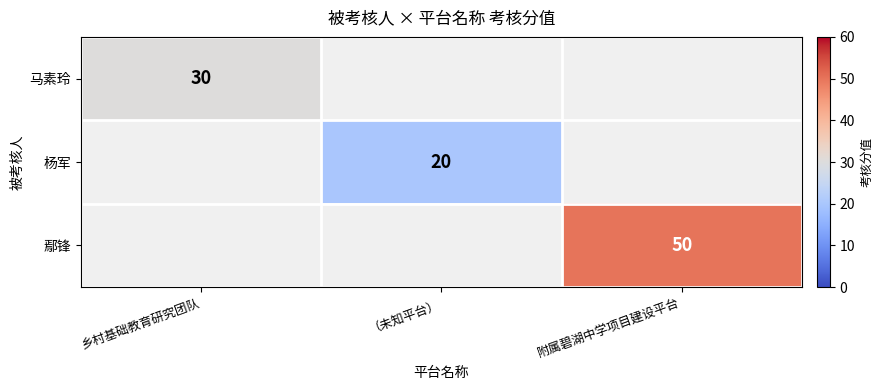

True or false: 鄢锋 has a value of 50 at 附属碧湖中学项目建设平台.

True